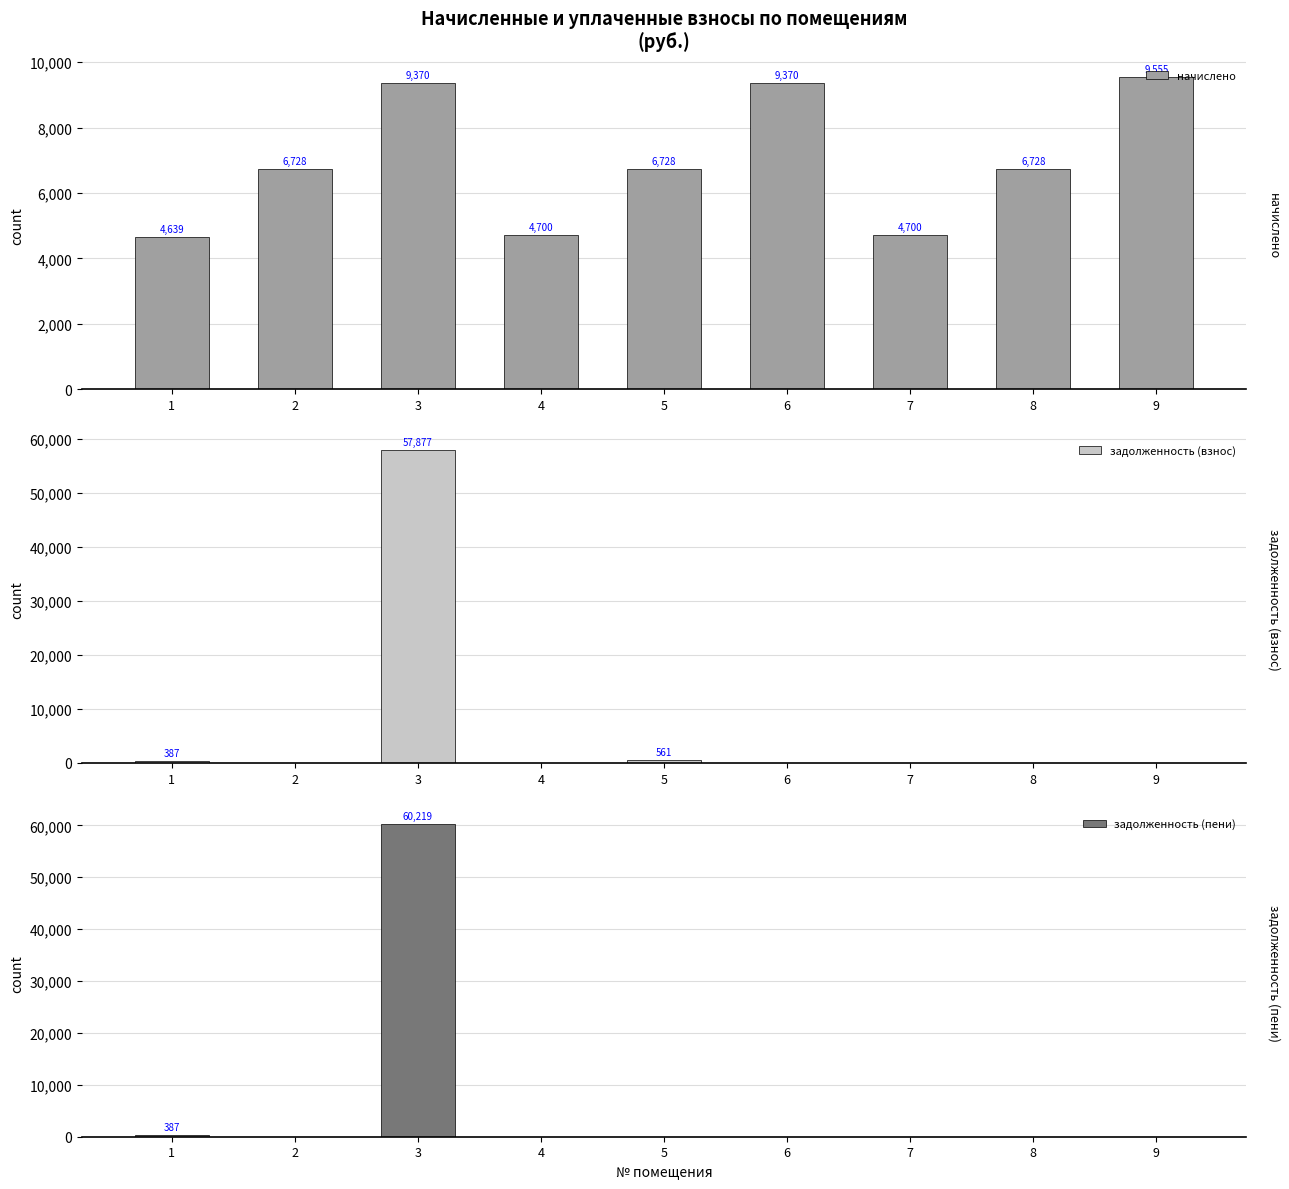

What is the value of the начислено bar at the 8th from the left?

6727.7